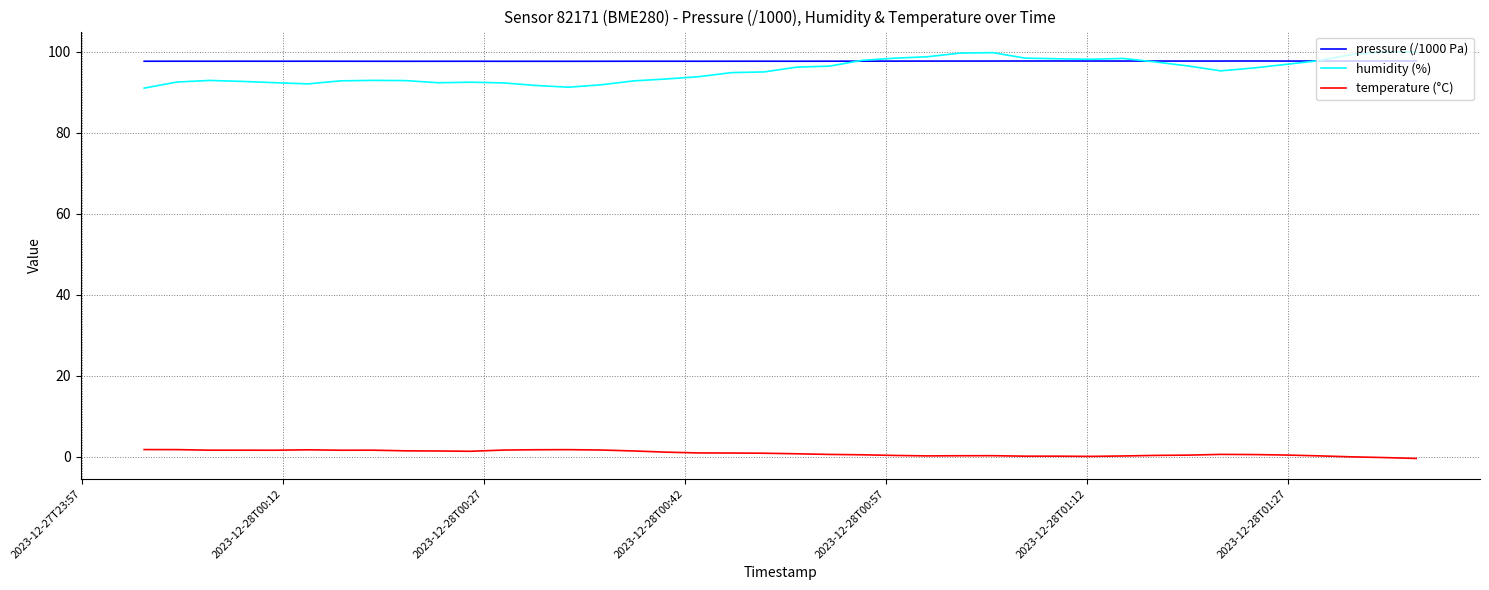

True or false: pressure (/1000 Pa) and temperature (°C) cross at least once.

False